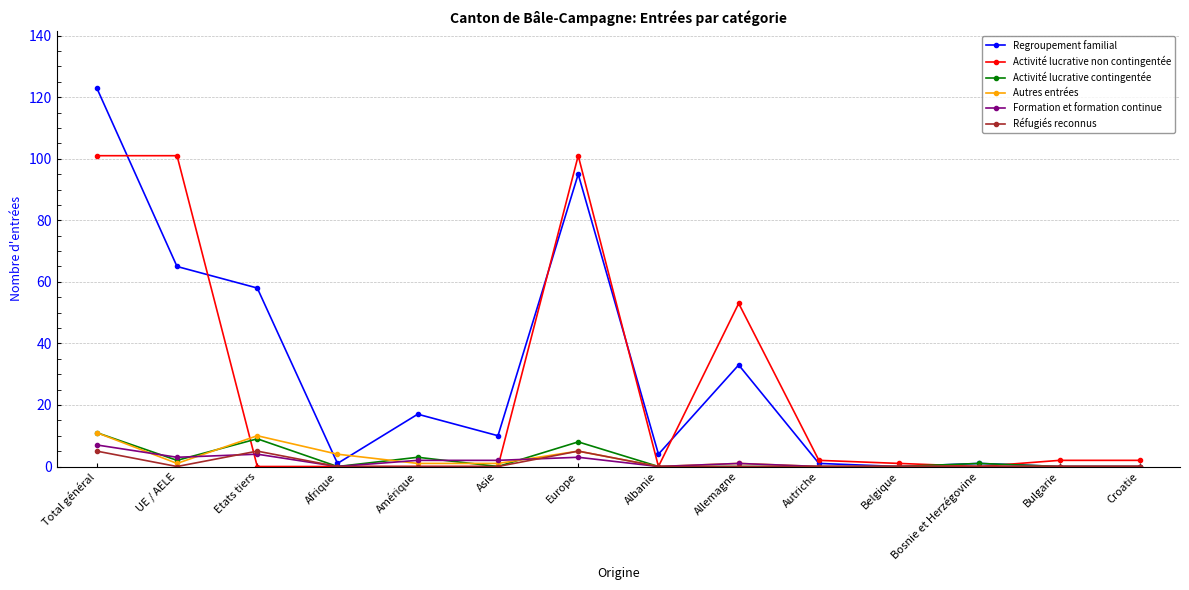

What is the average value of the Activité lucrative non contingentée series?

26